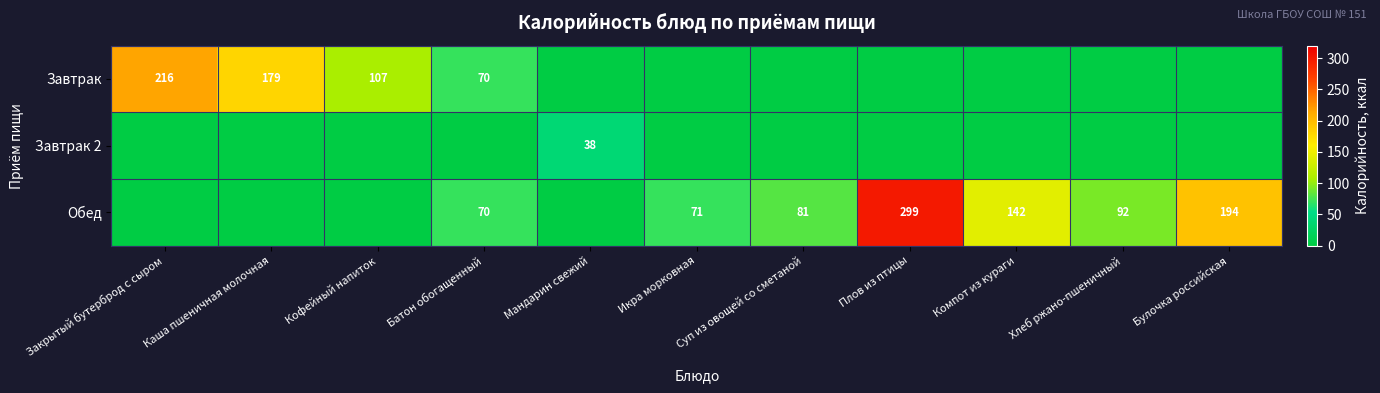

True or false: Завтрак has a value of 179 at Каша пшеничная молочная.

True